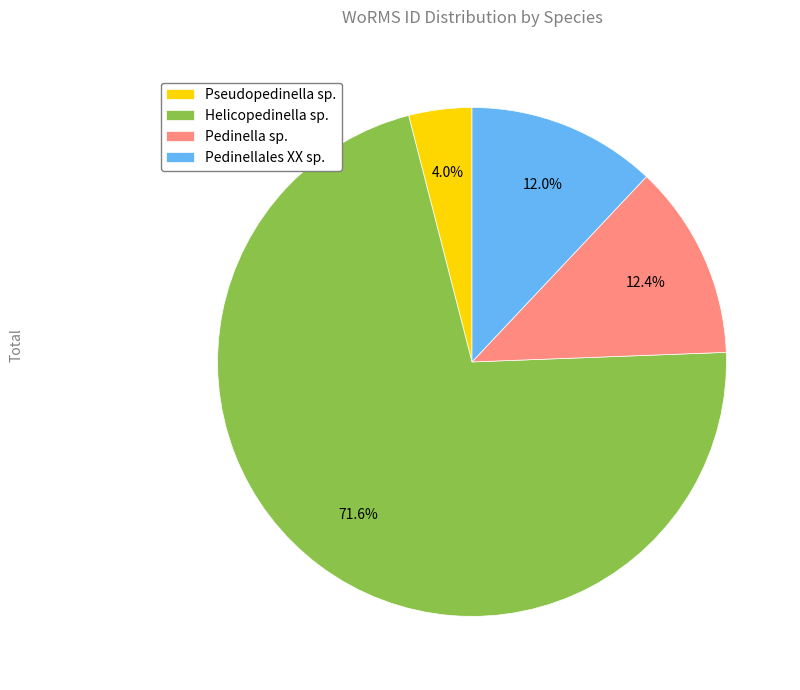

What is the total percentage of Pseudopedinella sp. and Helicopedinella sp.?

75.6%